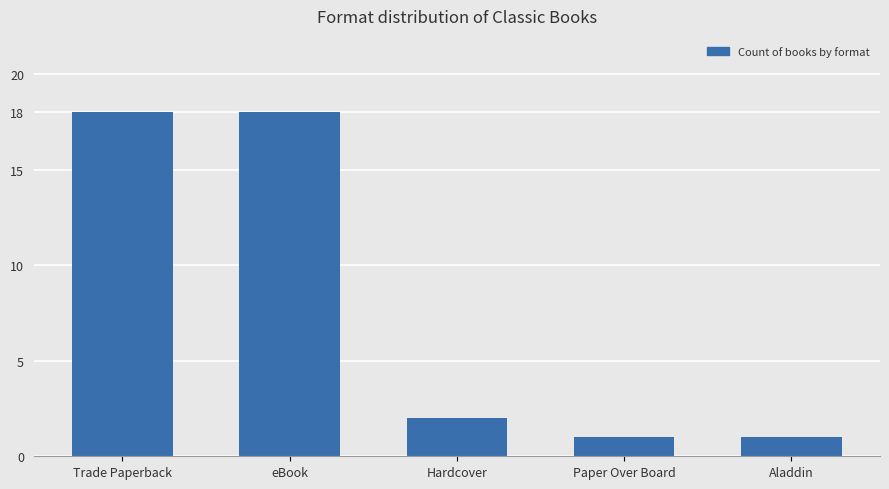

What is the label of the 2nd bar from the left?

eBook